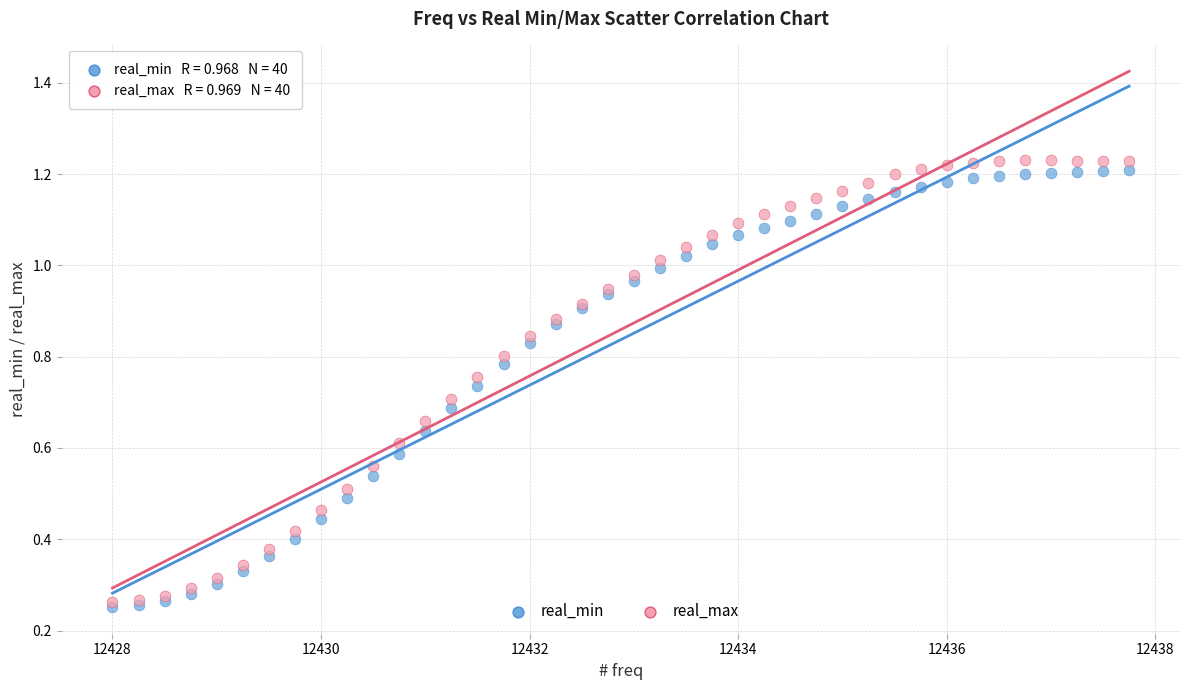

What are all the series names shown in the legend?

real_min, real_max